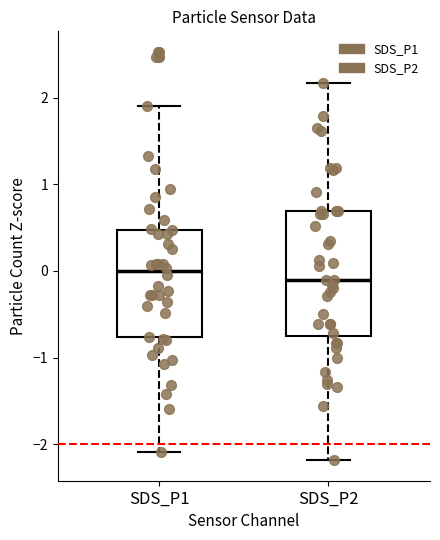

Where is the upper edge of the box for SDS_P1 on the y-axis? The values are not printed on the chart, so give them approximately, as read against the axis.

0.5